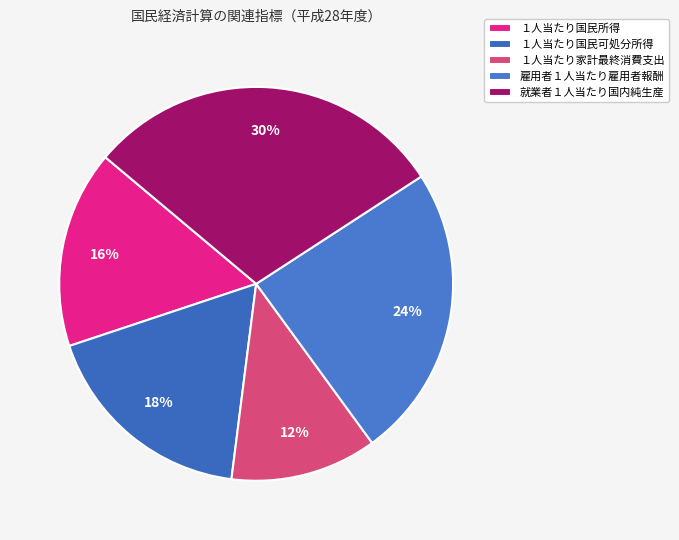

Which category has the smallest portion of the pie?

１人当たり家計最終消費支出